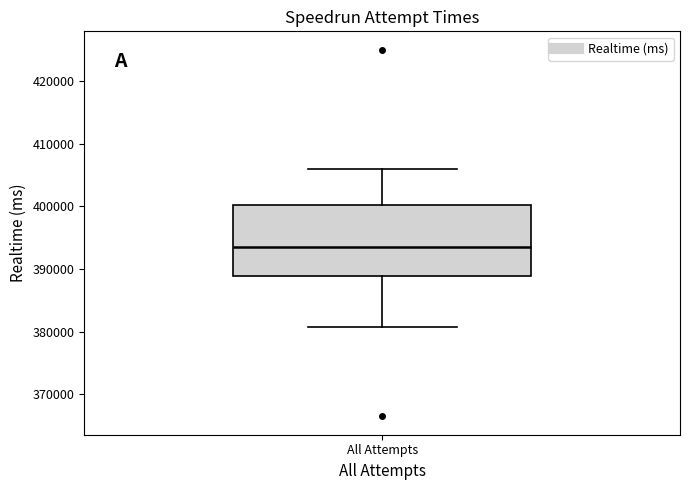

Read this box plot against the y-axis: the position of the median line, the range covered by the box, and the ends of both whiskers. The values are not printed on the chart, so give them approximately, as read against the axis.

median 393000, box 389000 to 400000, whiskers 381000 to 406000